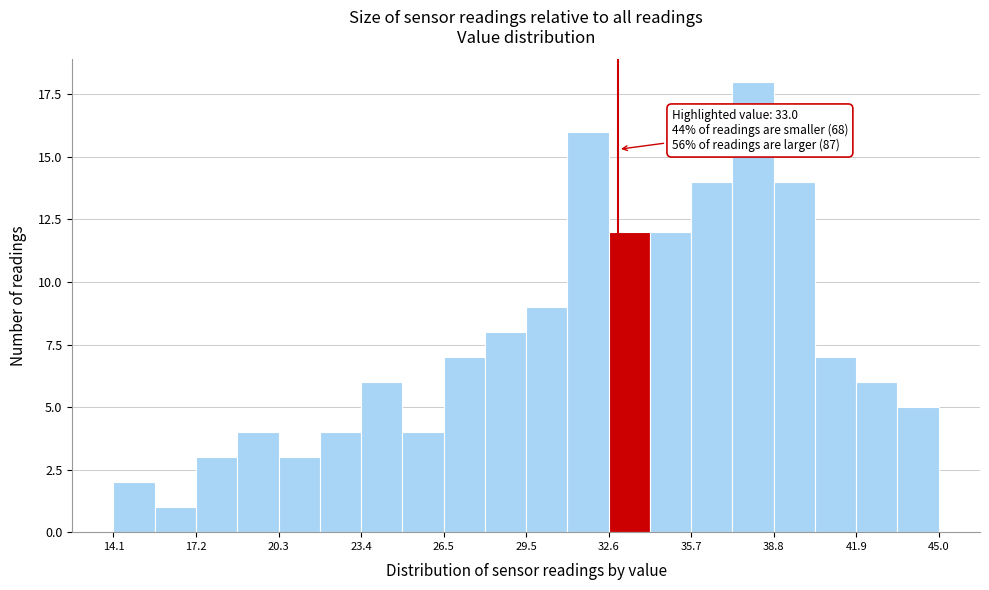

Around what value on the x-axis is the tallest bar? Give the approximate position of its centre, as read against the axis.

38.0